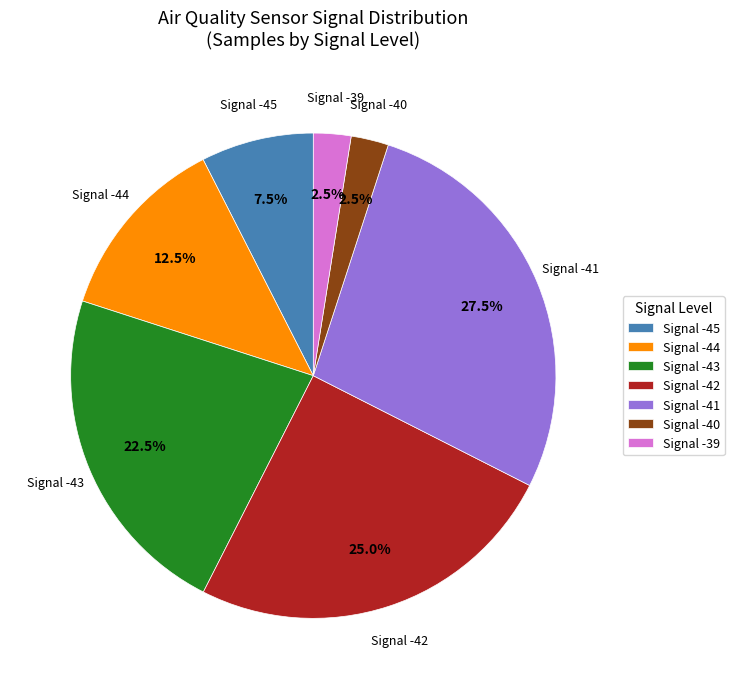

How much of the chart is everything except Signal -43?

77.5%